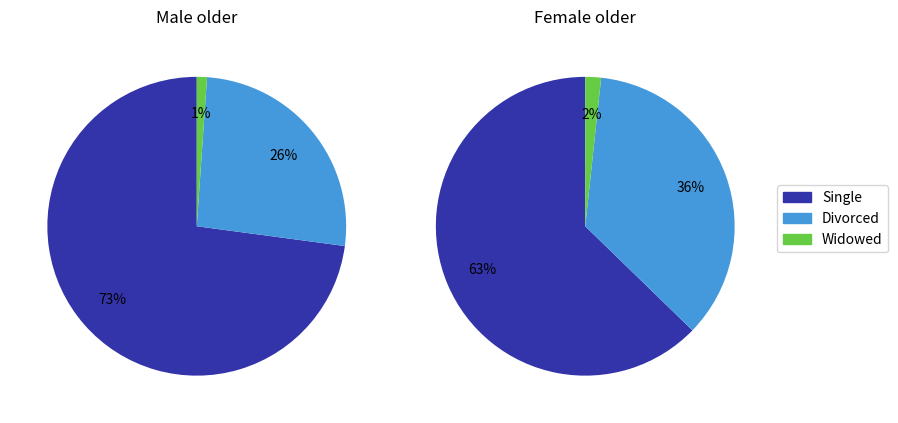

Which slice is the smallest?

Widowed